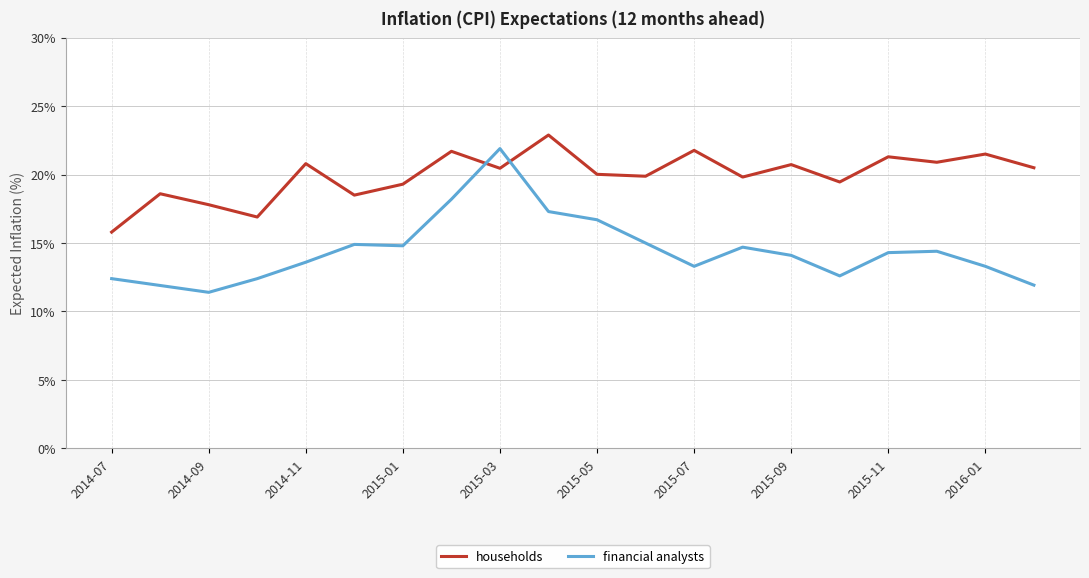

Which series has the largest total across all categories?

households